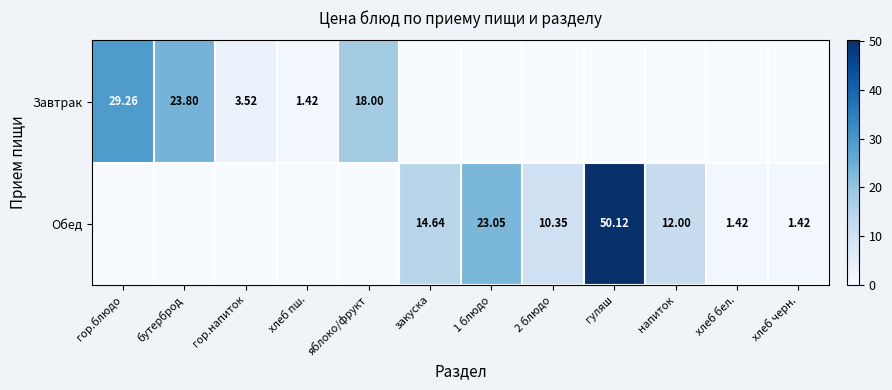

How many values in Обед are above zero?

7